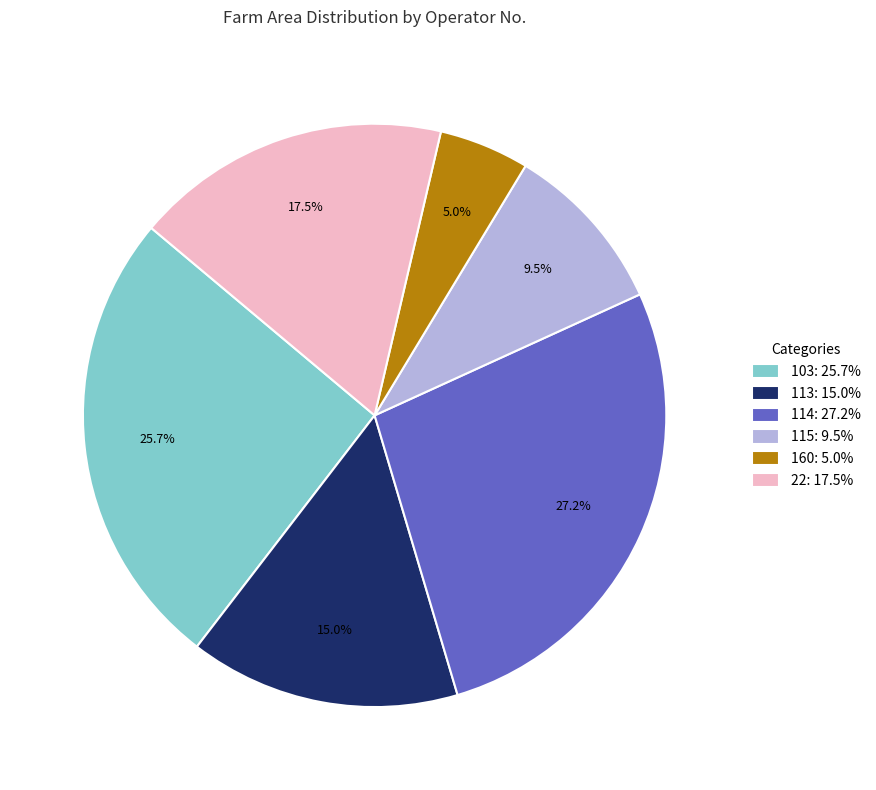

Count the number of slices in the pie.

6